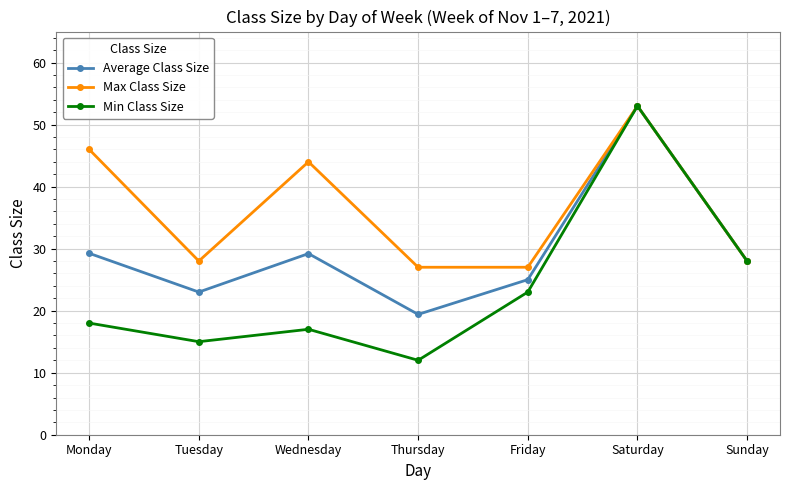

At which category does Max Class Size reach its first local valley?

Tuesday